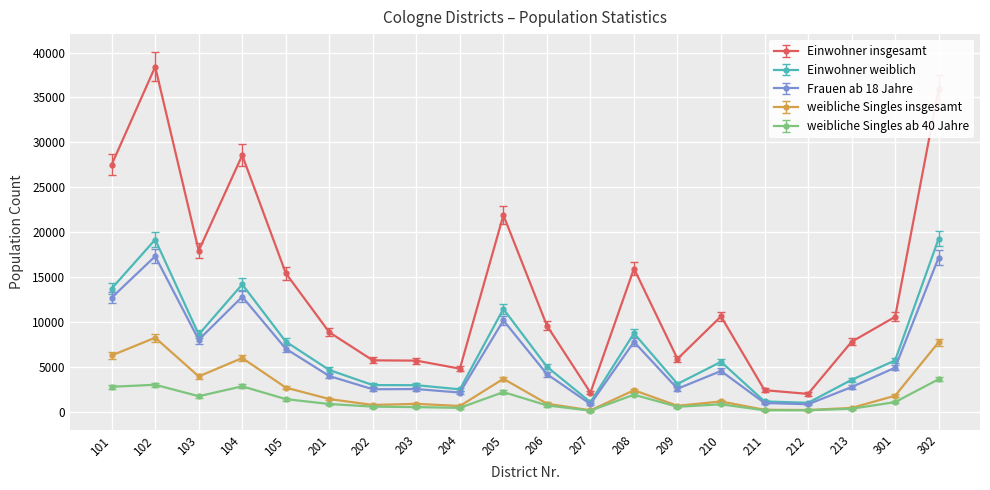

Where is Frauen ab 18 Jahre nearest to the value 9062?

103